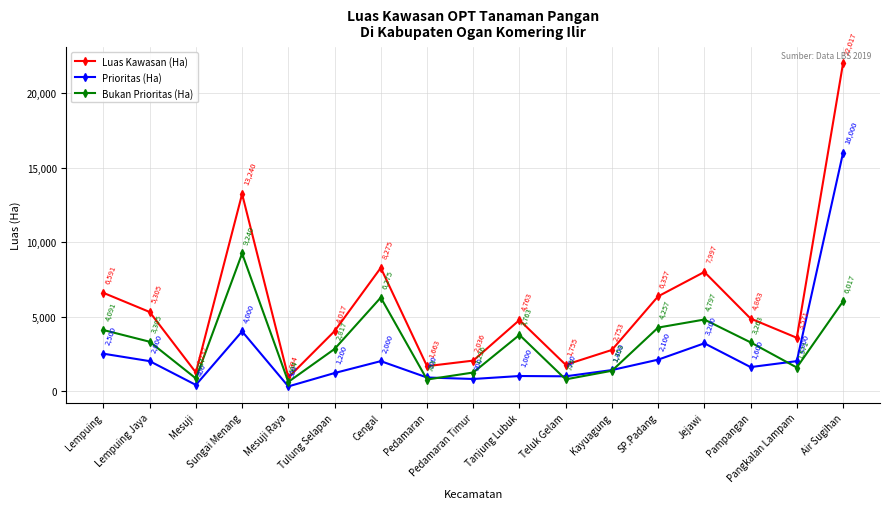

Rank the categories by Luas Kawasan (Ha) value from highest to lowest.

Air Sugihan, Sungai Menang, Cengal, Jejawi, Lempuing, SP.Padang, Lempuing Jaya, Pampangan, Tanjung Lubuk, Tulung Selapan, Pangkalan Lampam, Kayuagung, Pedamaran Timur, Teluk Gelam, Pedamaran, Mesuji, Mesuji Raya